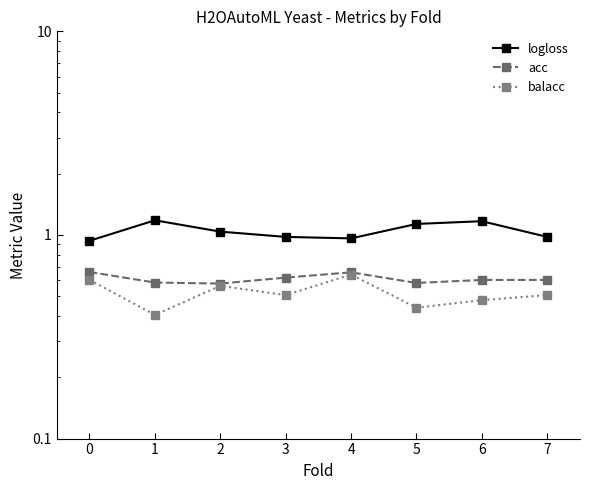

Where is acc nearest to the value 0?

2